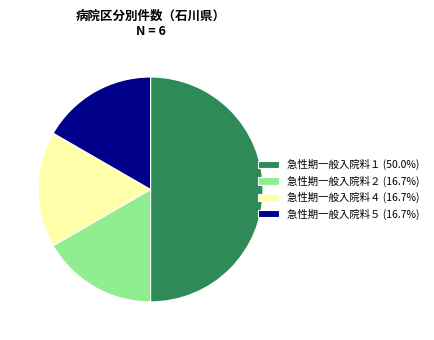

Approximately how many times larger is the value at 急性期一般入院料５ (16.7%) compared to 急性期一般入院料４ (16.7%)?

1.0